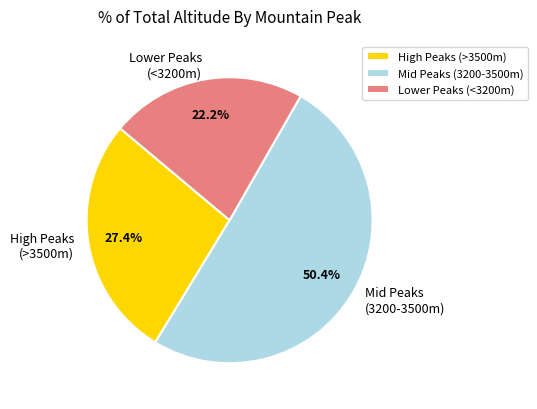

Which category has the smallest portion of the pie?

Lower Peaks (<3200m)